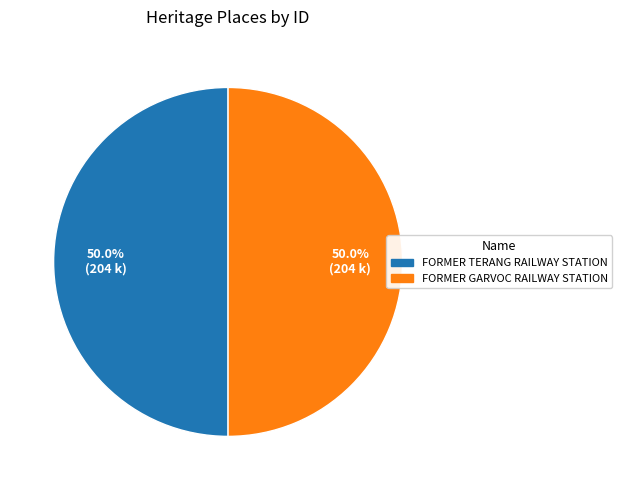

How many slices are in this pie chart?

2